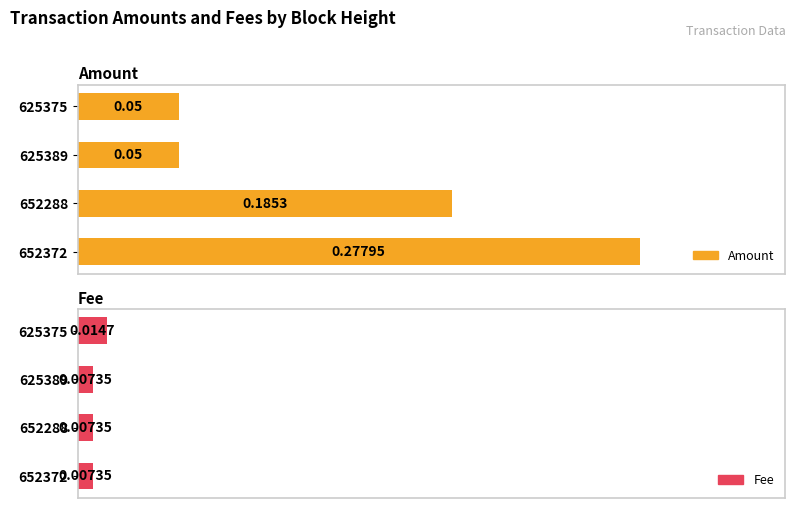

Between 625375 and 625389, which is larger?

625375